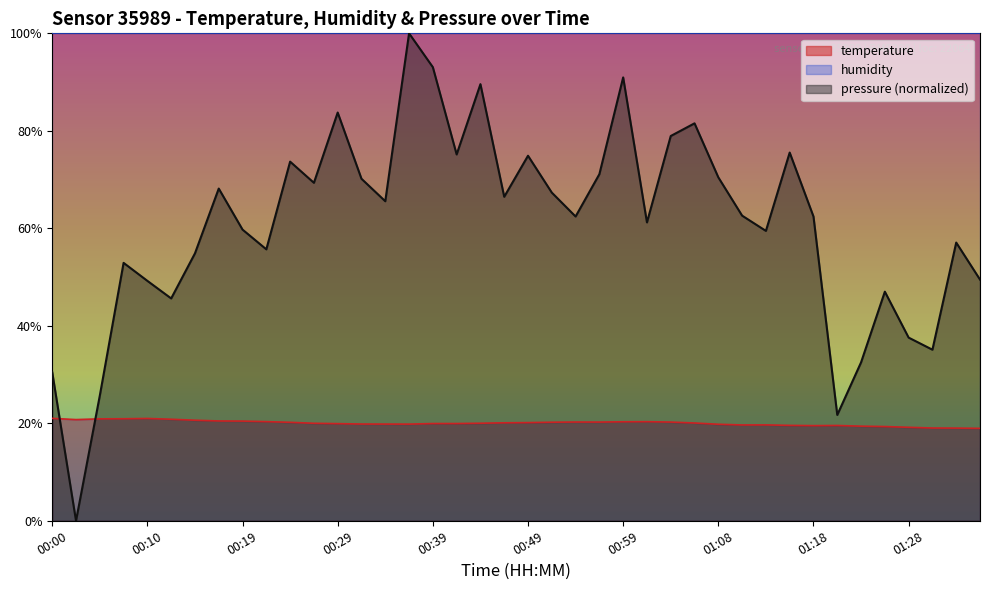

At which label is the value closest to 19?

01:33